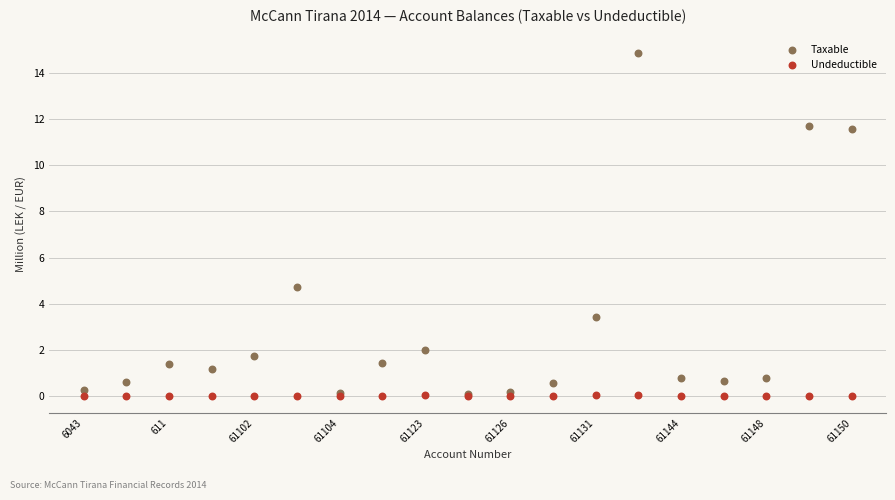

In the Taxable series, what Y value is closest to 7?

4.7